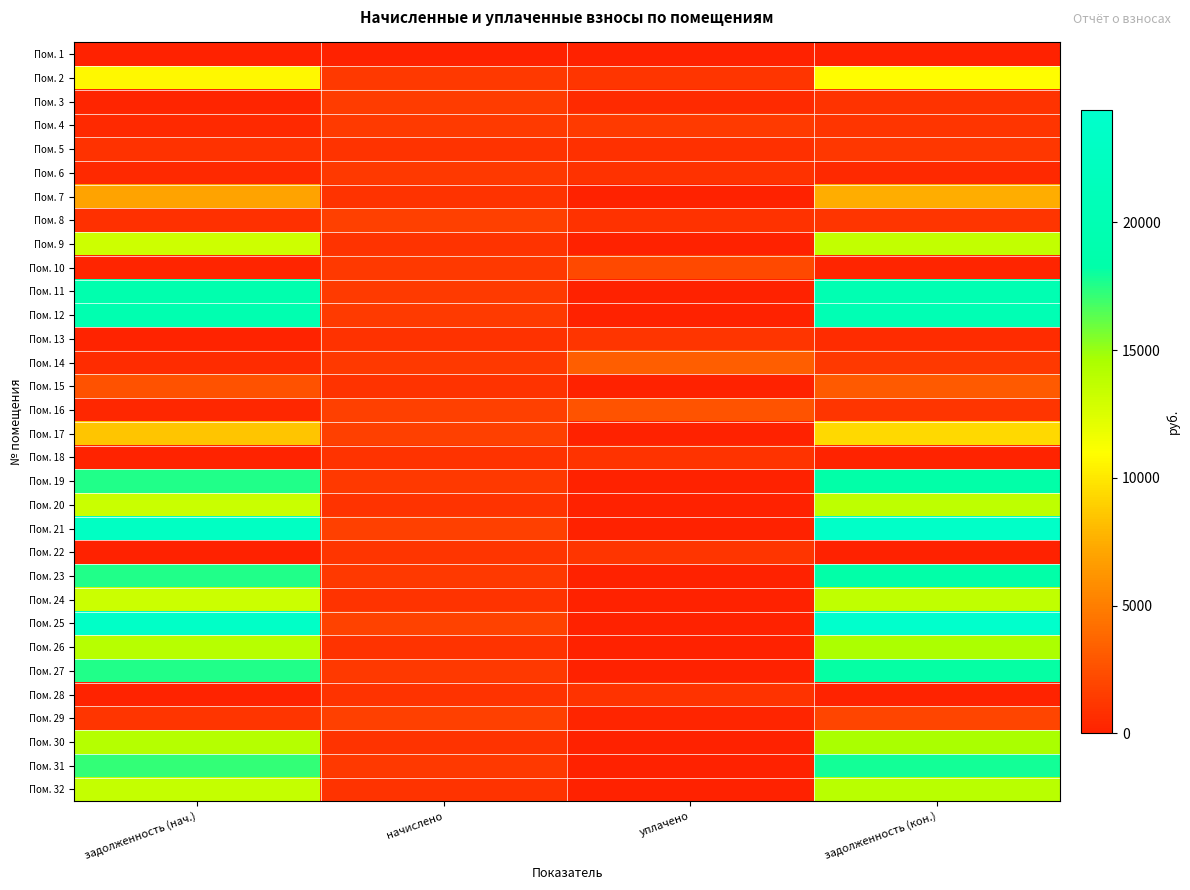

What is the total value across all series at начислено?

39063.5